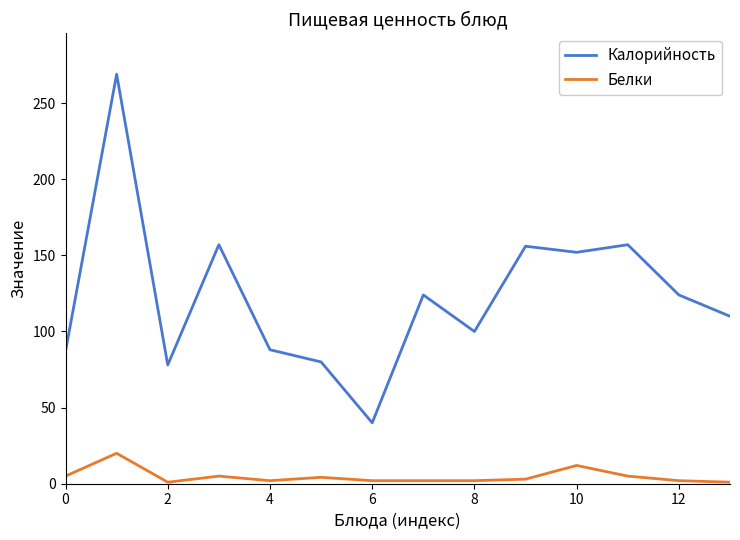

True or false: Белки and Калорийность intersect in this chart.

False